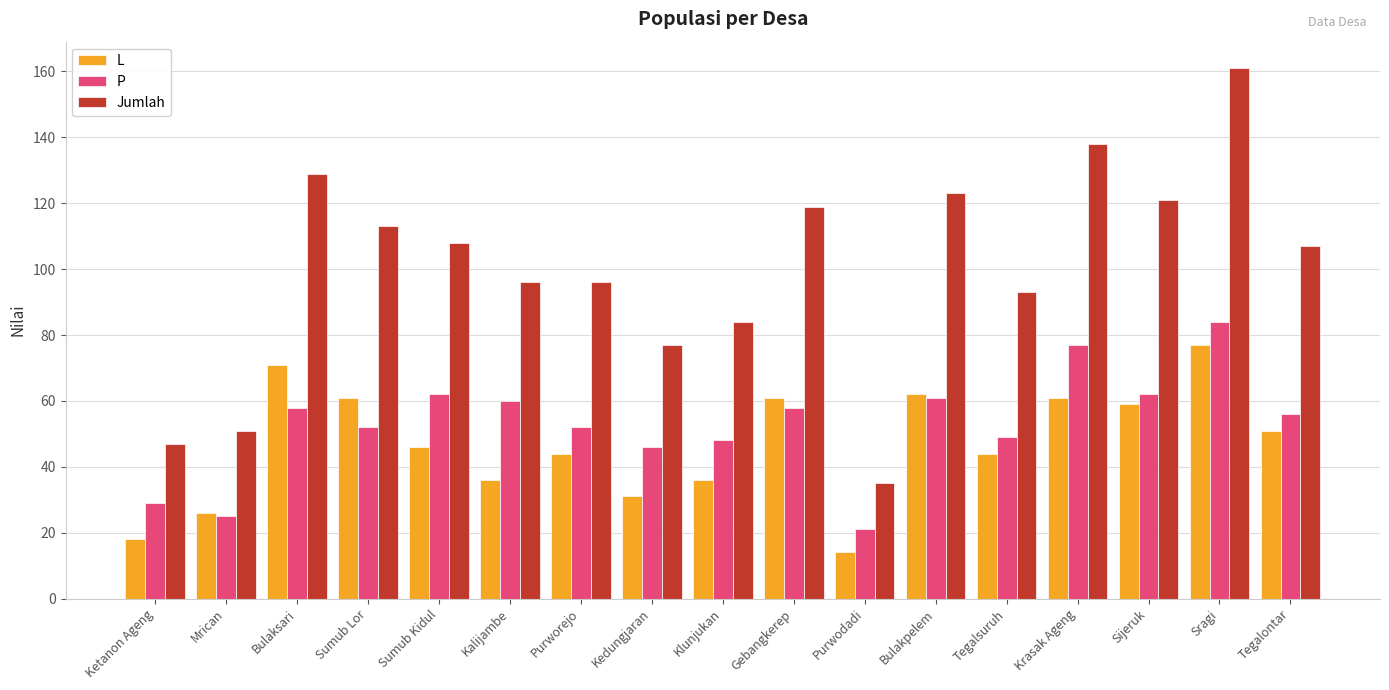

Between Bulakpelem and Krasak Ageng, which series saw the biggest shift?

P